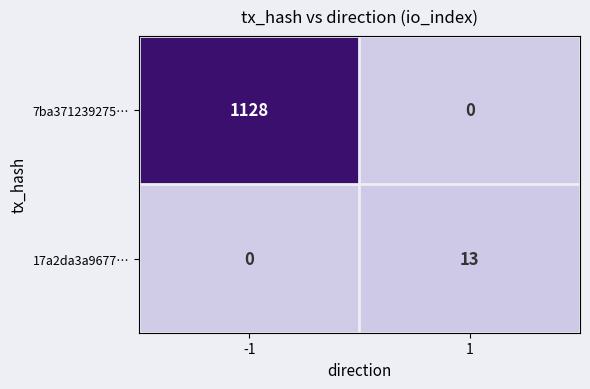

Reading left to right, extract all data points from this chart.

7ba371239275…: 1128	0
17a2da3a9677…: 0	13